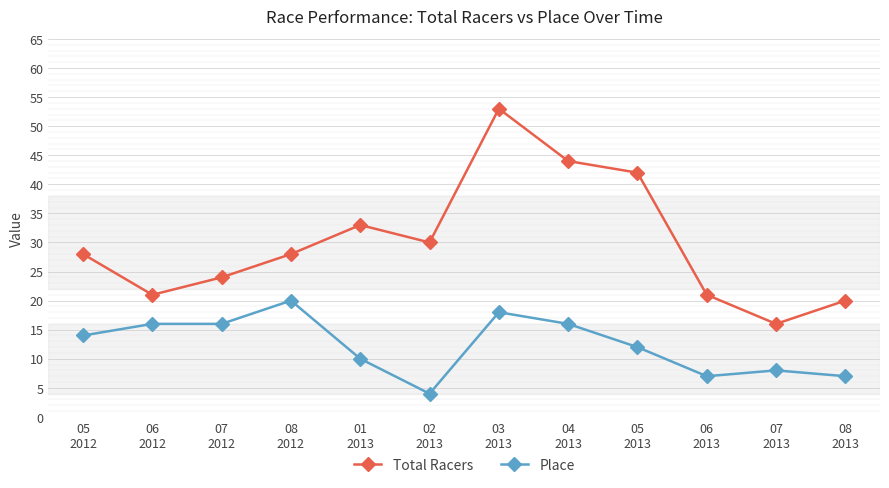

The value of Total Racers at 05
2012 is 20. True or false?

False